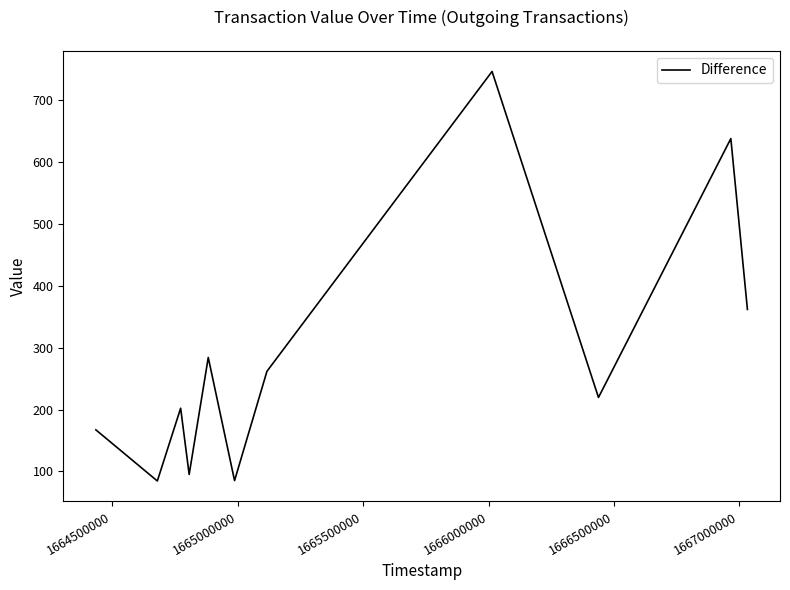

The chart shows a value of 123.2 at 9. True or false?

False